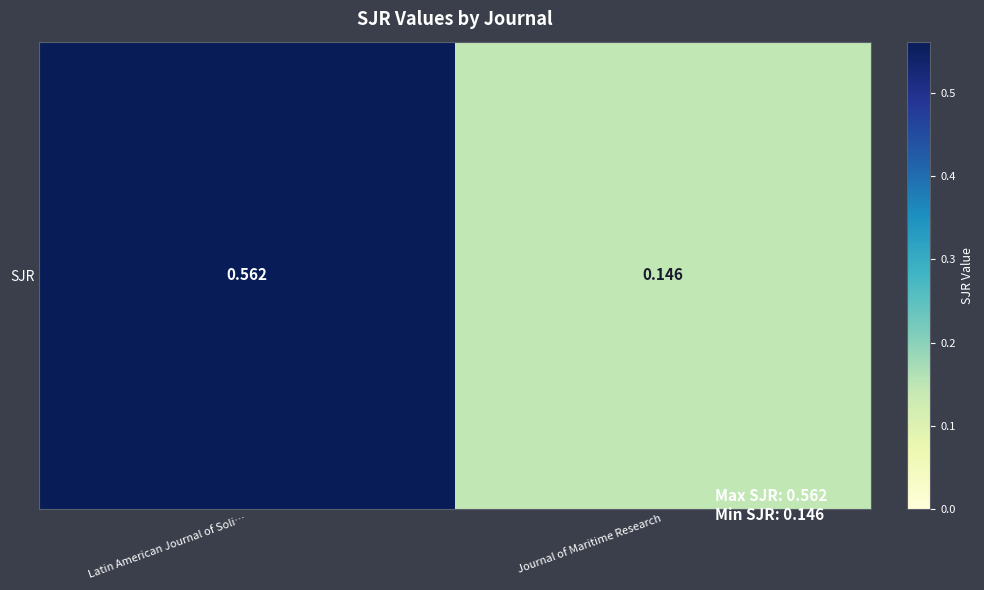

Reading right to left, what are all the values shown in this chart?

Journal of Maritime Research=0.1	Latin American Journal of Soli…=0.6